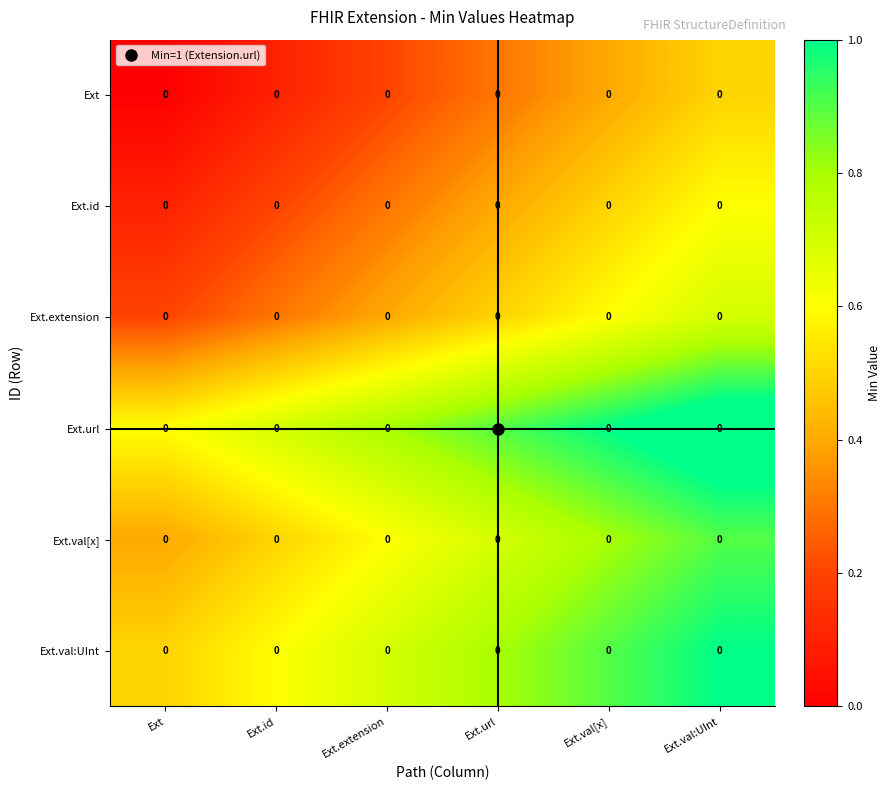

Which series has the largest total across all categories?

Ext.url